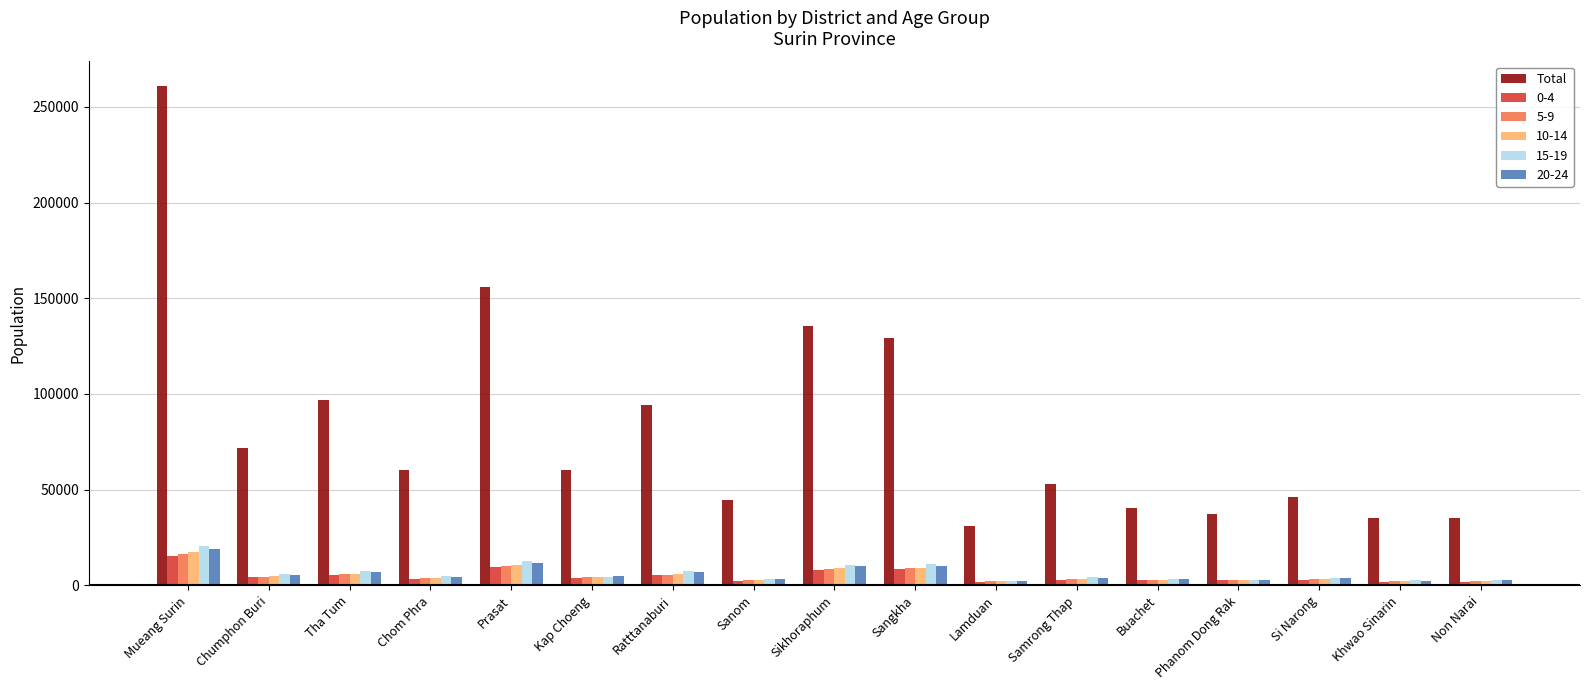

True or false: Total has a value of 56495 at Mueang Surin.

False